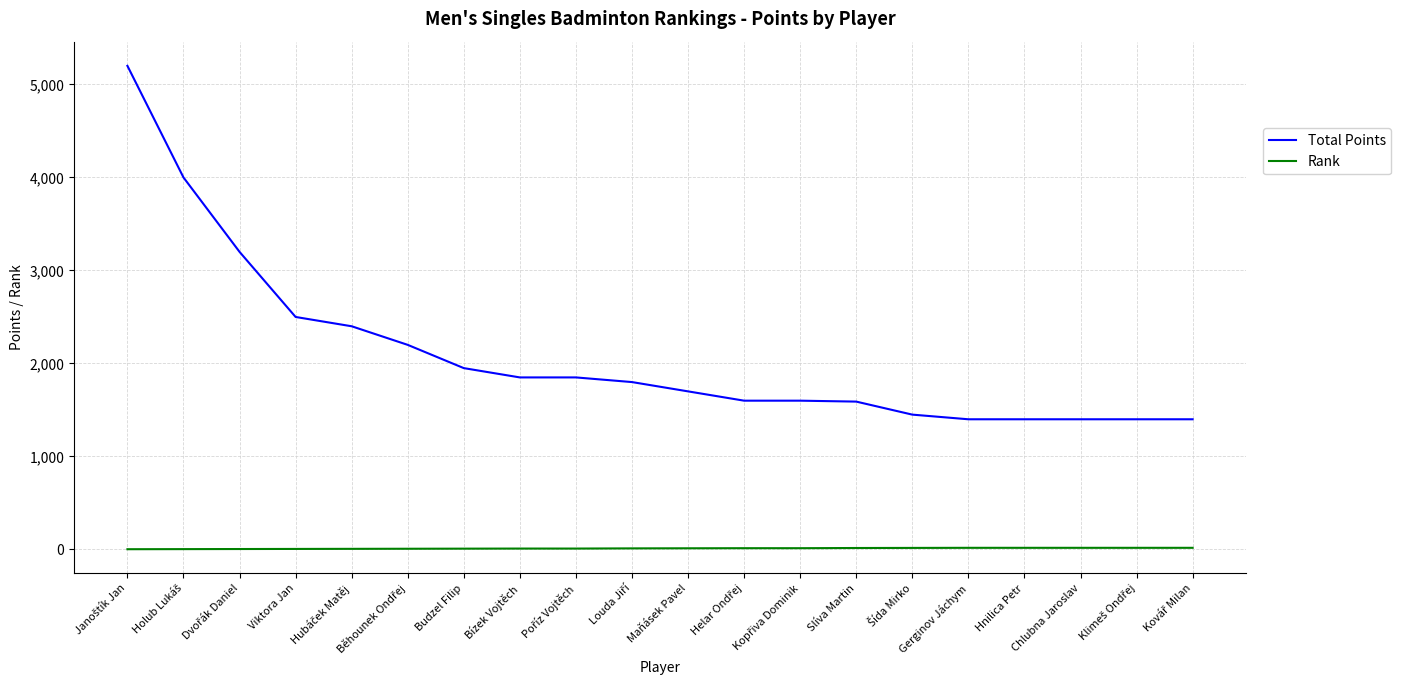

Which series has the widest spread of values?

Total Points